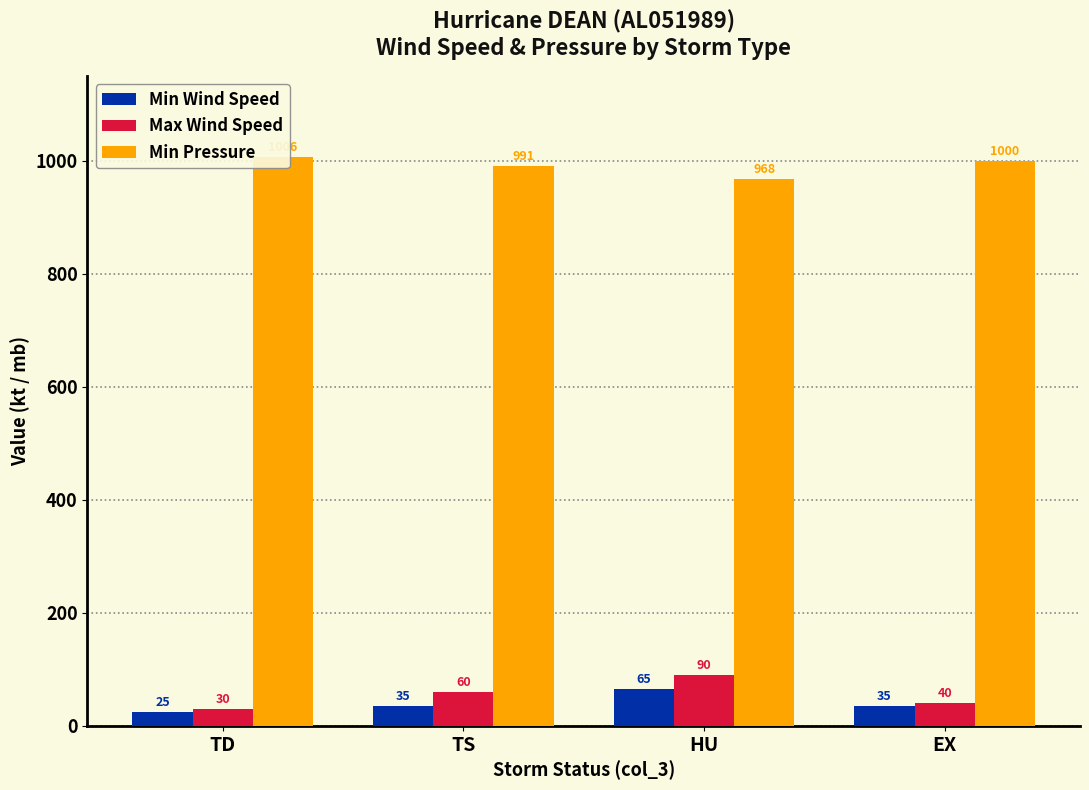

Which category has the lowest value across all series?

TD